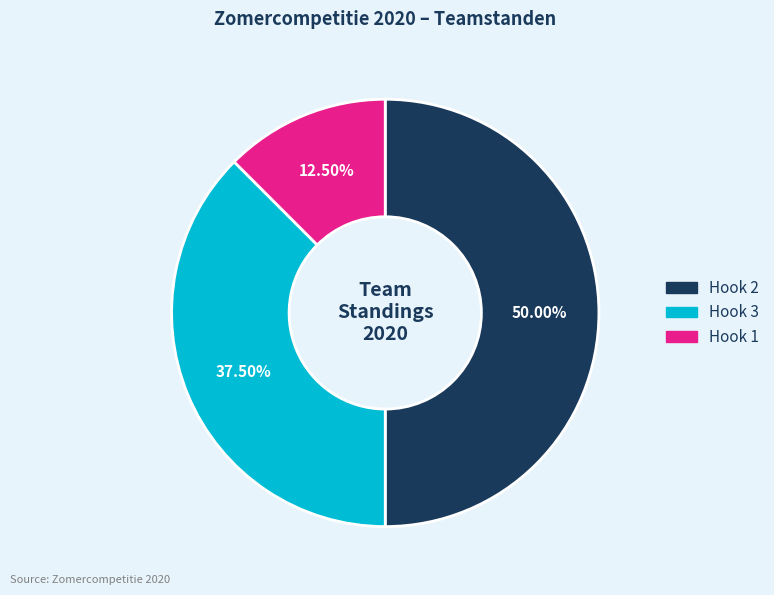

How many segments does this pie chart have?

3